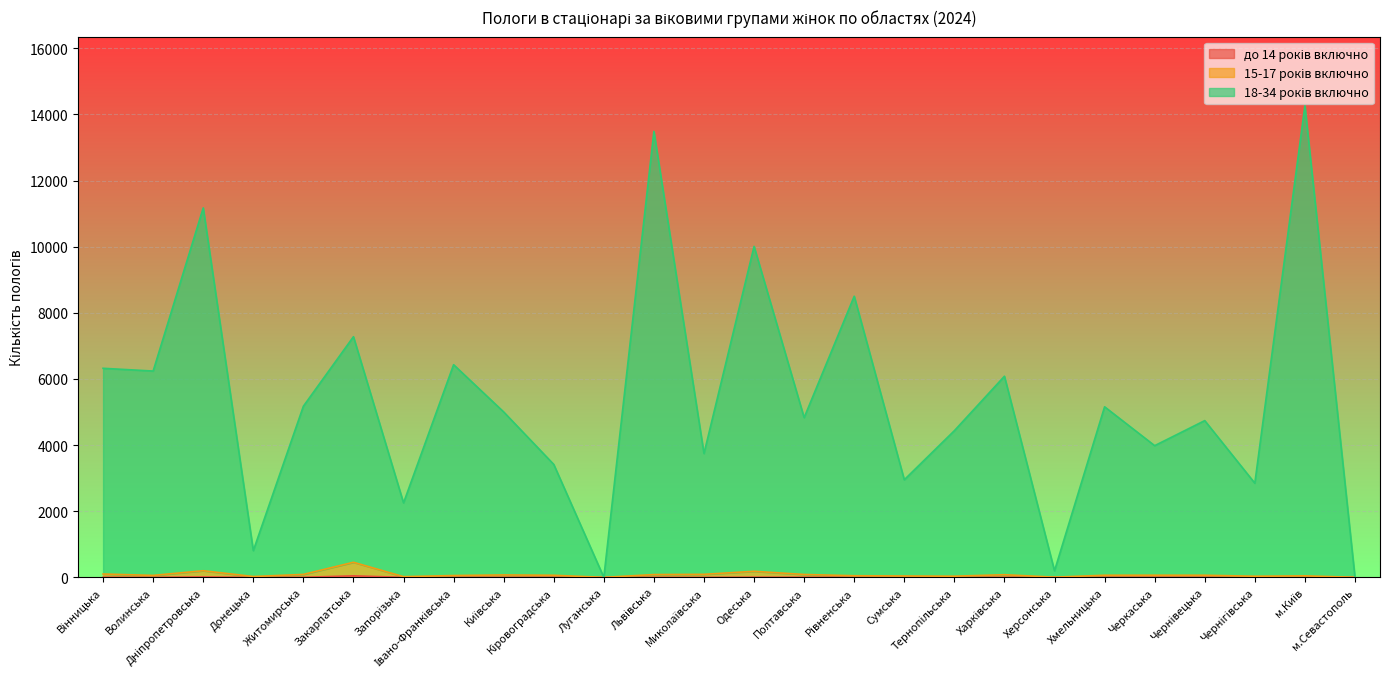

What is the average value of the до 14 років включно series?

4